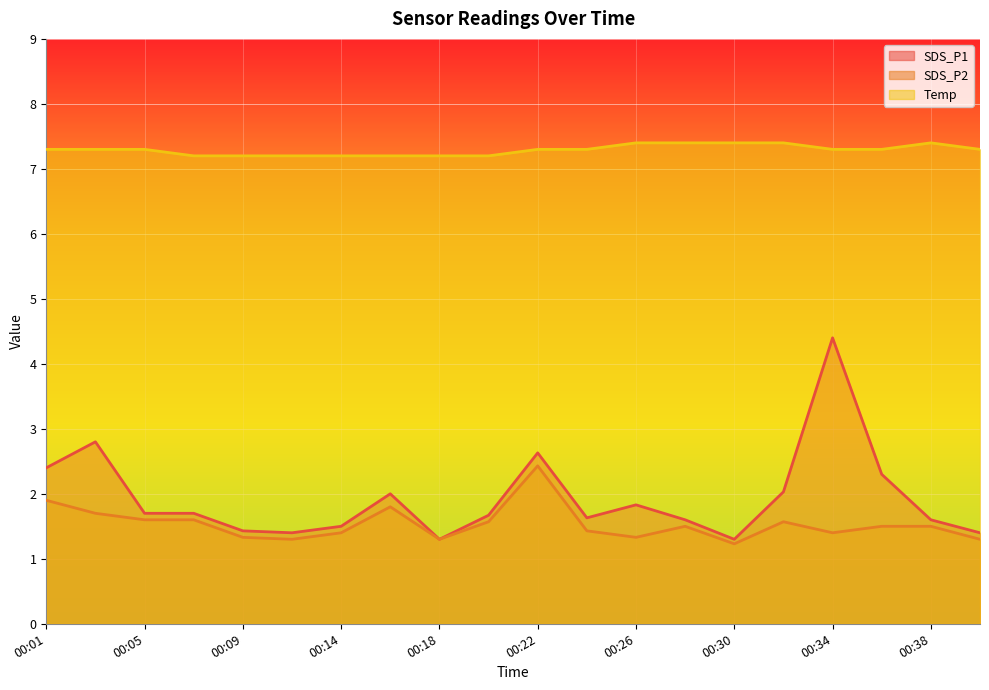

What is the spread (max minus min) of values at 00:38?

5.9